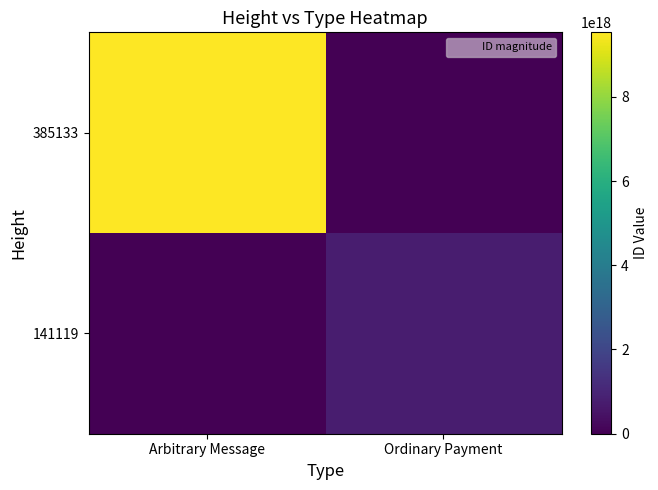

Which category has the lowest value across all series?

Ordinary Payment